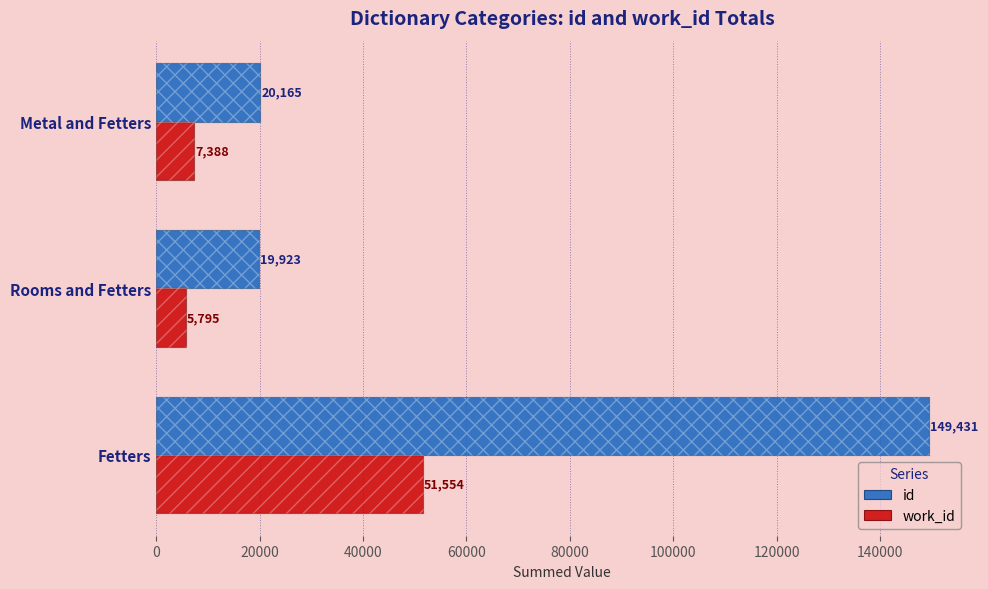

What is the spread (max minus min) of values at Fetters?

97877